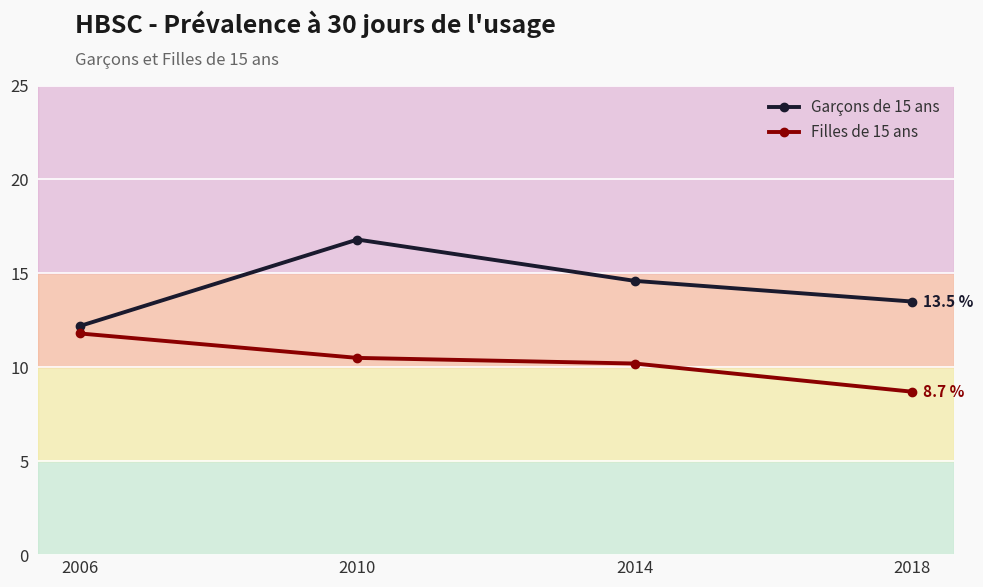

What is the difference between the maximum and minimum values in the Filles de 15 ans series?

3.1